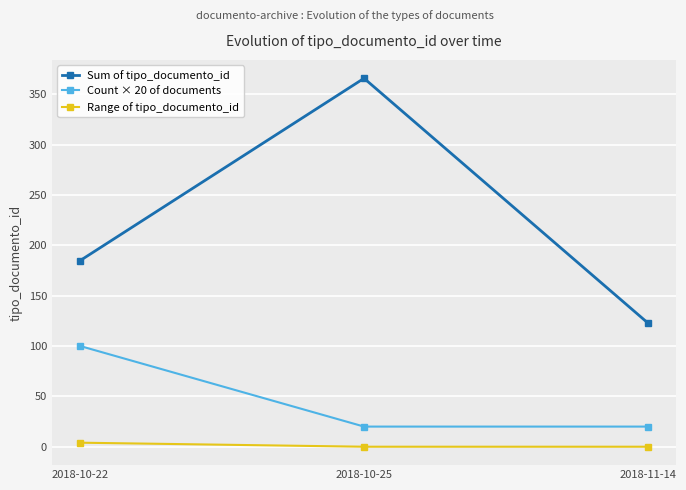

What is the greatest value displayed?

366